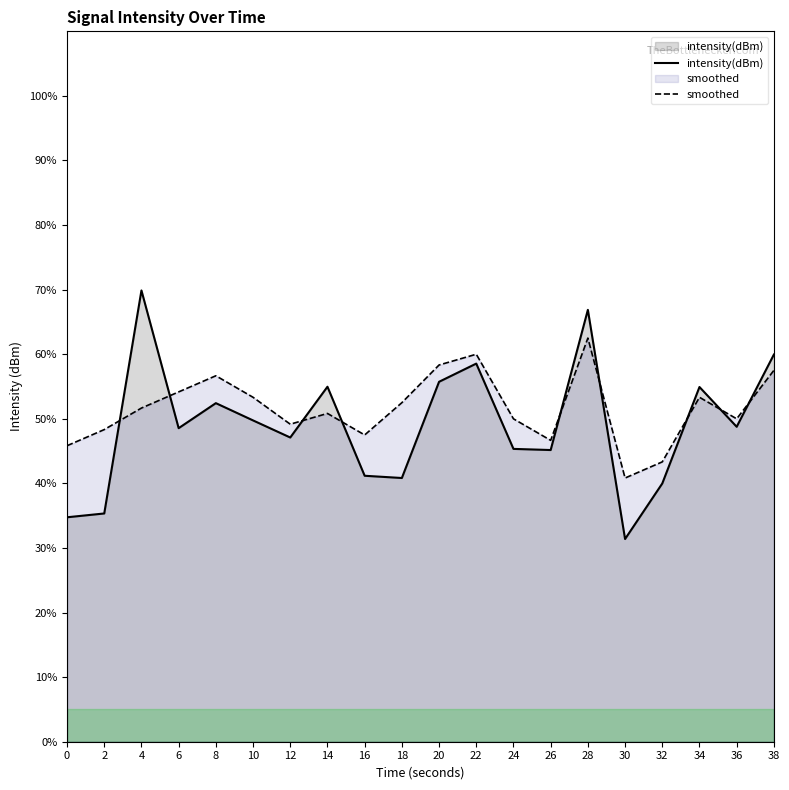

In intensity(dBm), how many points are higher than both neighbors (excluding endpoints)?

6